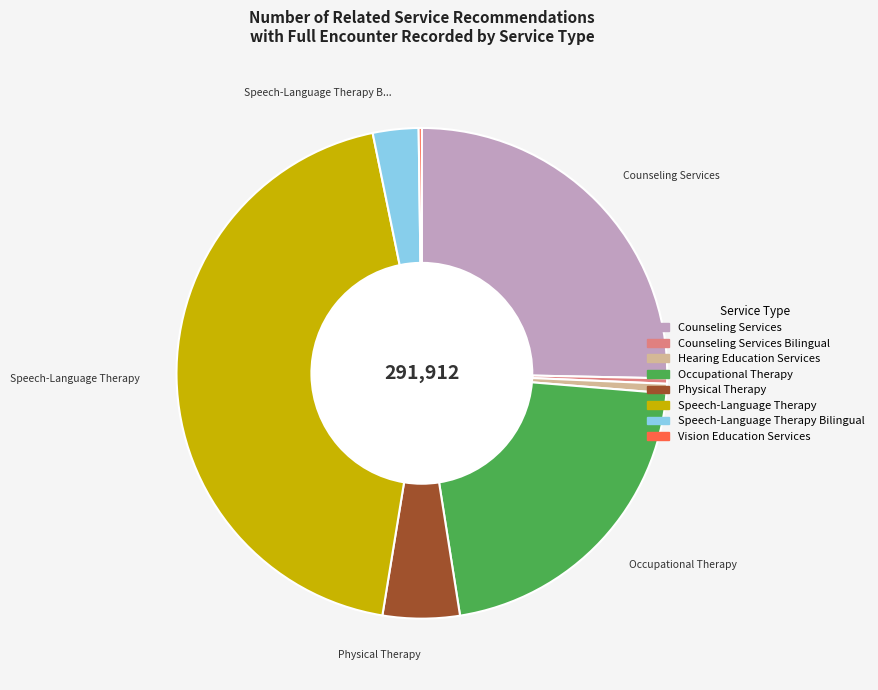

The Physical Therapy slice represents 1% of the pie. True or false?

False